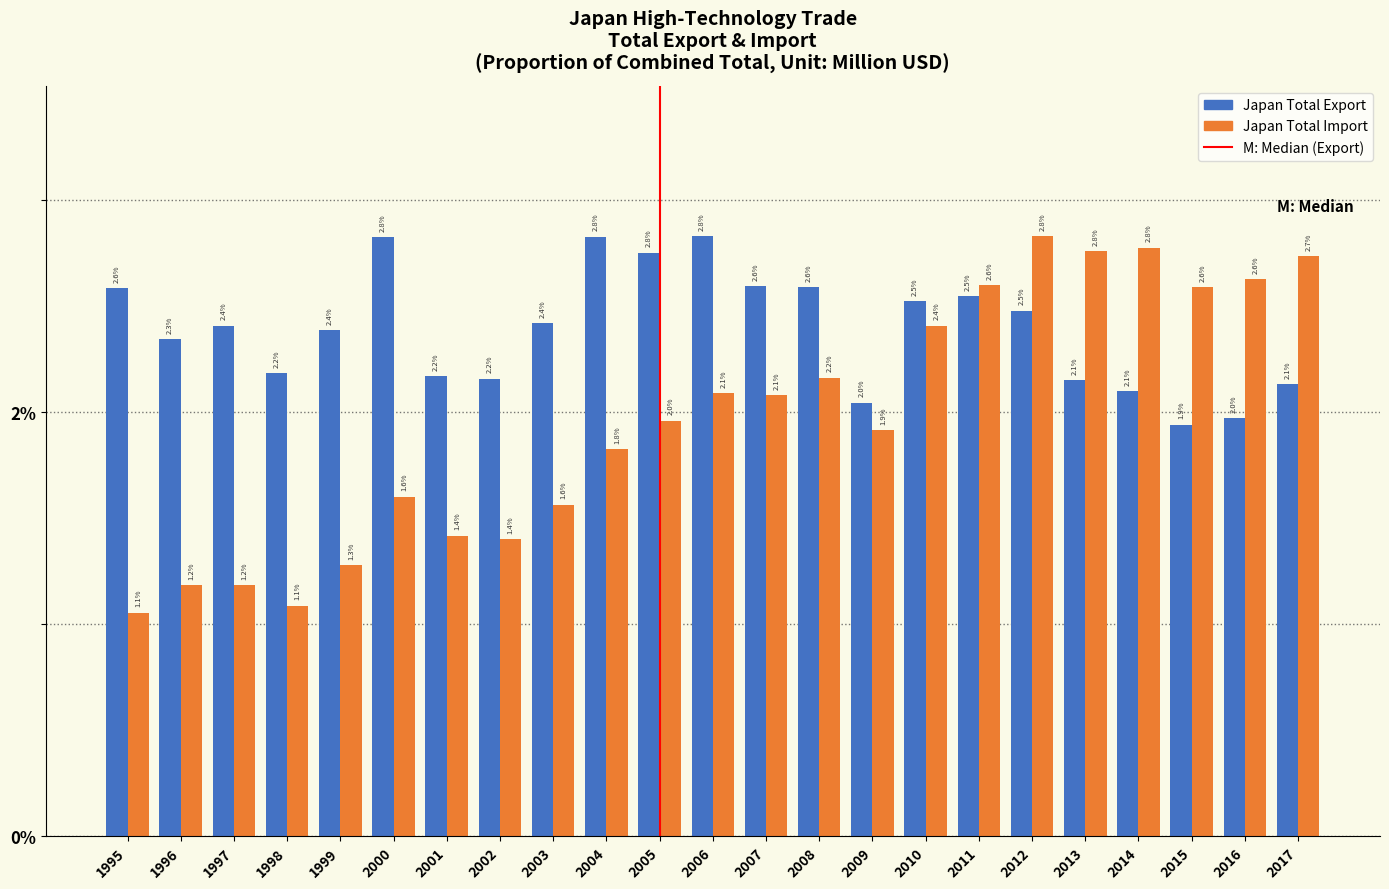

Reading left to right, what are all the values shown in this chart?

Japan Total Export: 2.6	2.3	2.4	2.2	2.4	2.8	2.2	2.2	2.4	2.8	2.8	2.8	2.6	2.6	2.0	2.5	2.5	2.5	2.1	2.1	1.9	2.0	2.1
Japan Total Import: 1.1	1.2	1.2	1.1	1.3	1.6	1.4	1.4	1.6	1.8	2.0	2.1	2.1	2.2	1.9	2.4	2.6	2.8	2.8	2.8	2.6	2.6	2.7